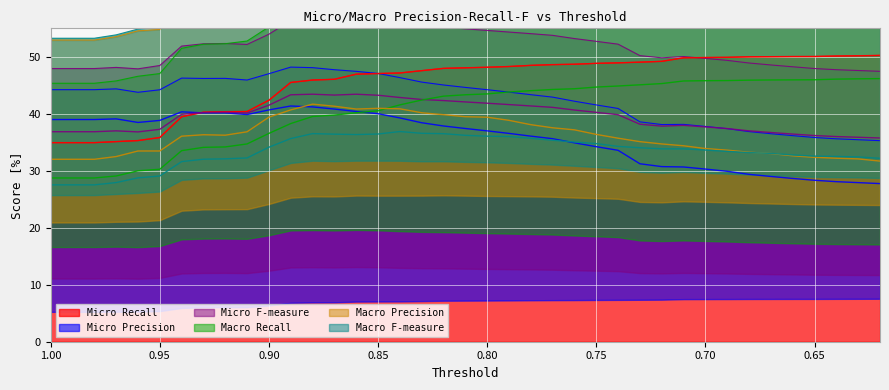

The value of Micro Precision at 0.82 is 37.9. True or false?

True